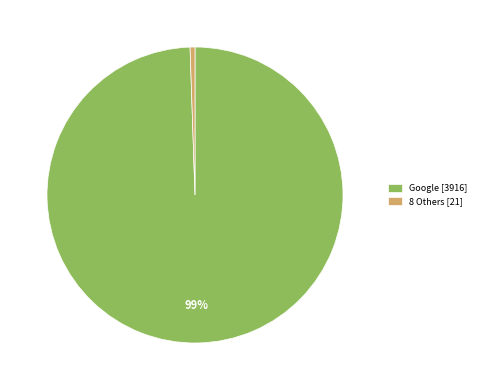

What is the majority slice?

Google [3916]